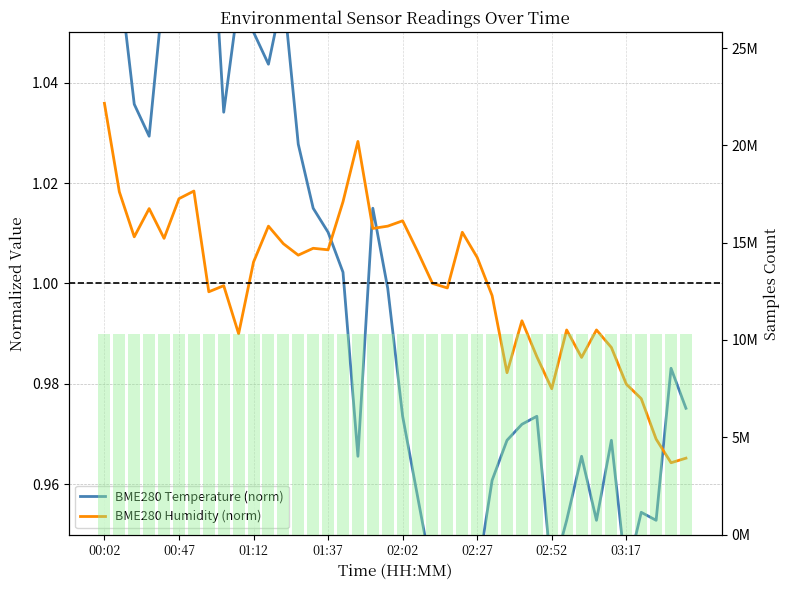

Read the BME280 Humidity (norm) value at 31.

1.0